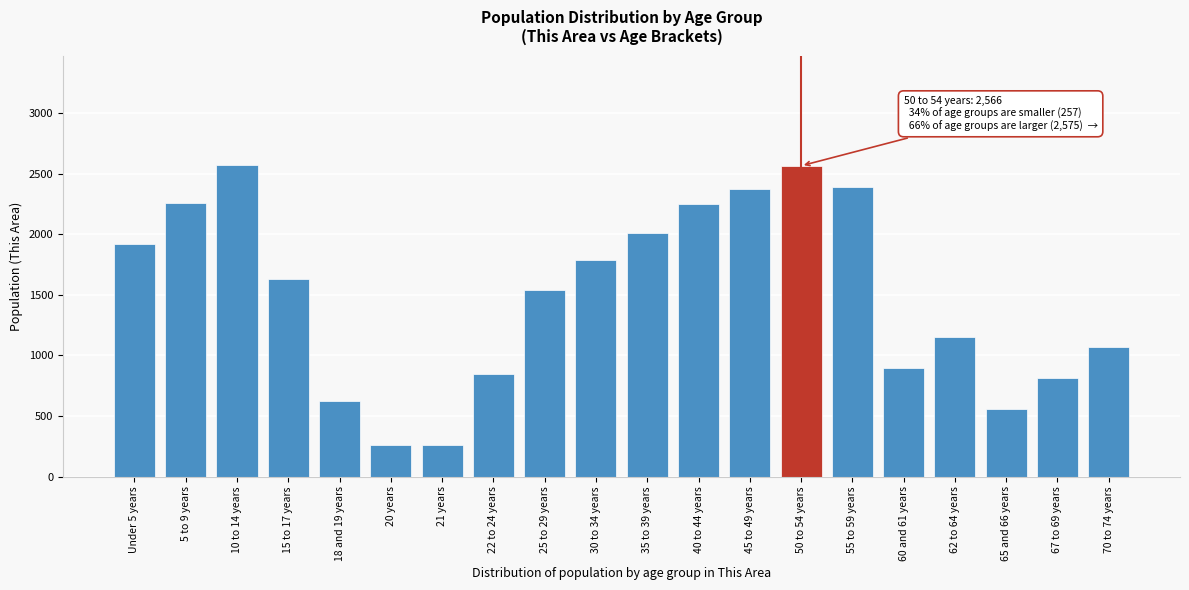

What is the value of the 1st bar from the left?

1919